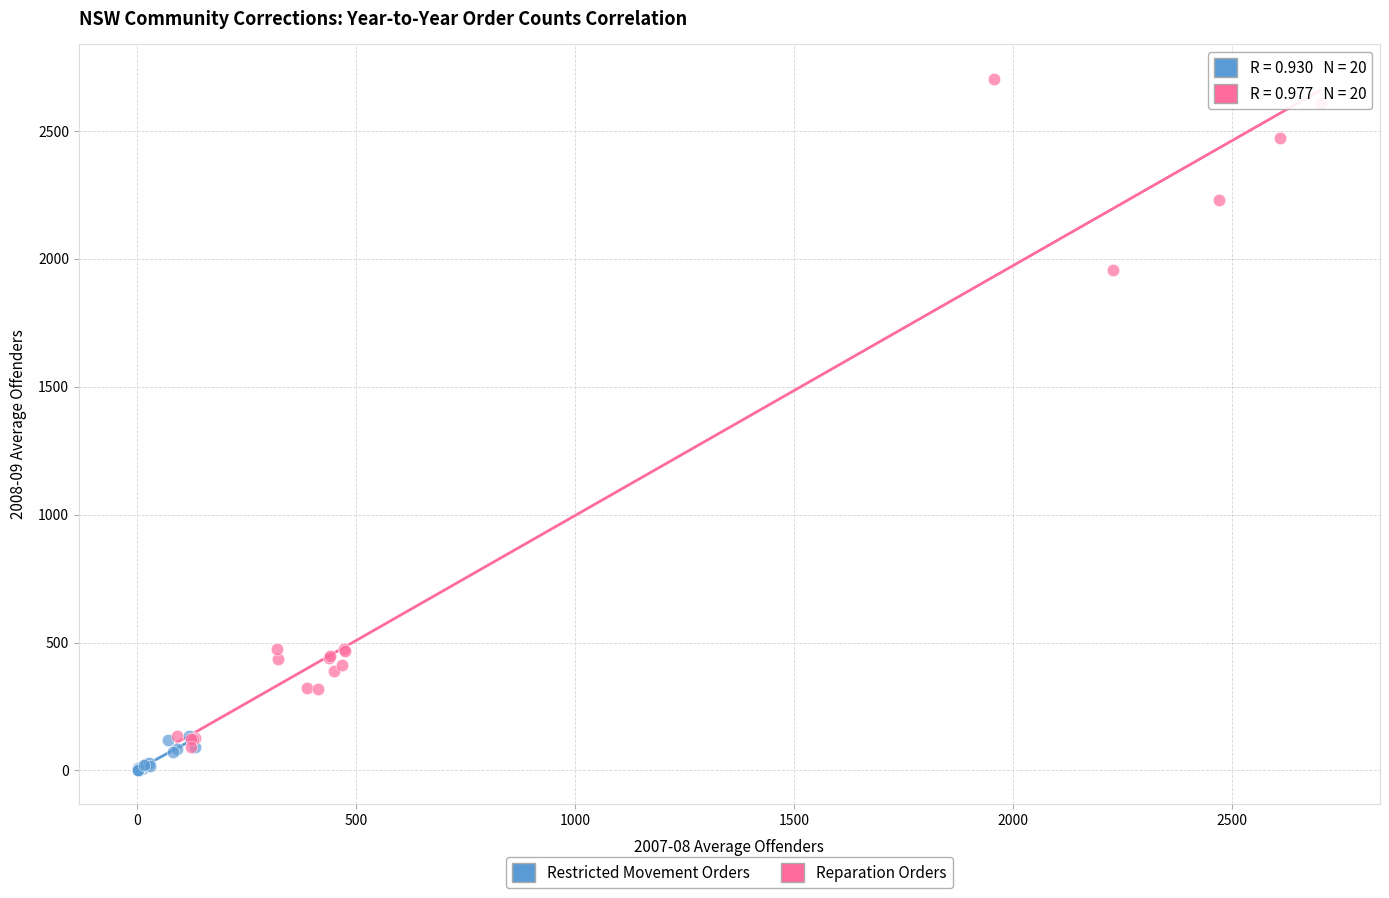

What are all the series names shown in the legend?

Restricted Movement Orders, Reparation Orders